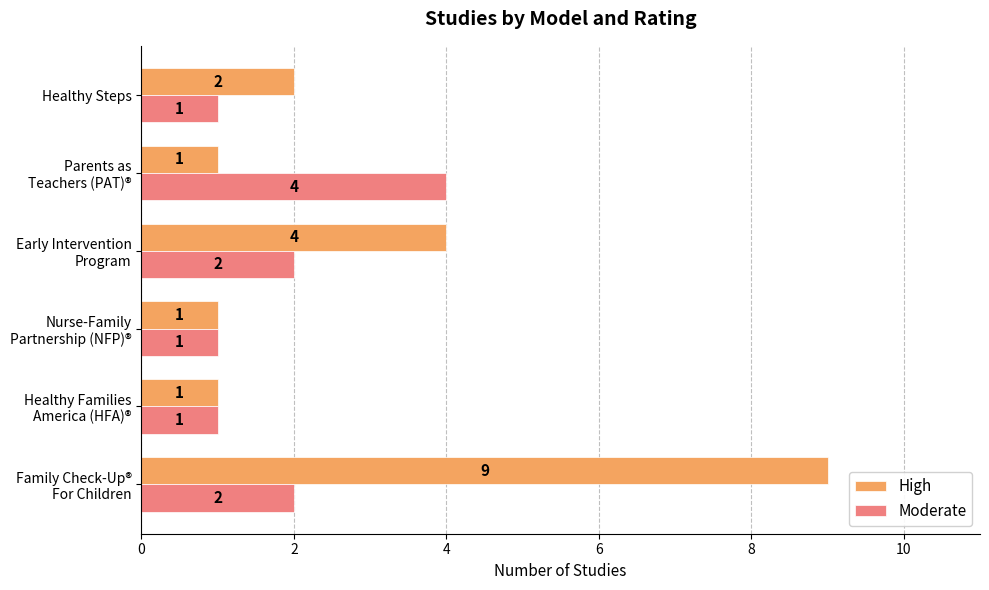

List the series in order of their overall mean, highest first.

High, Moderate